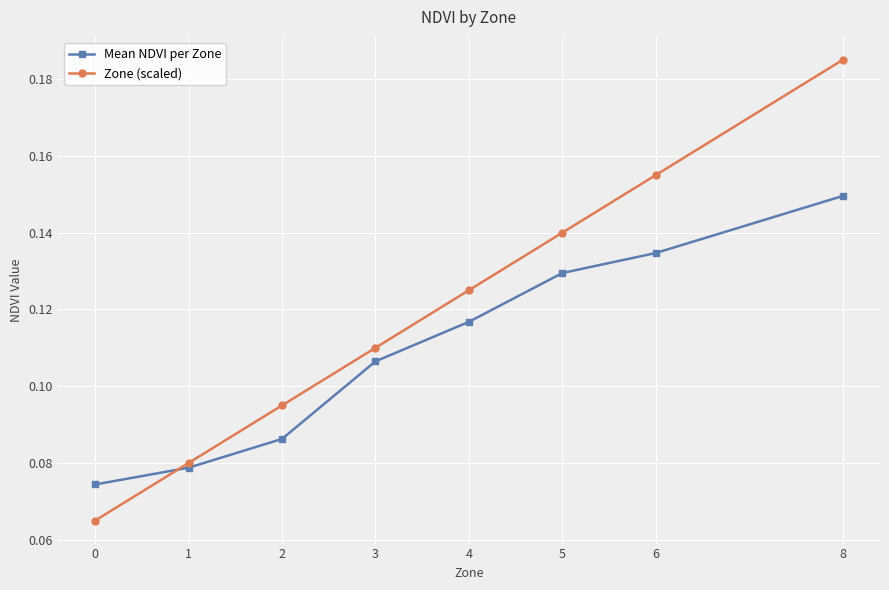

How many Zone (scaled) values are between 0 and 1?

8